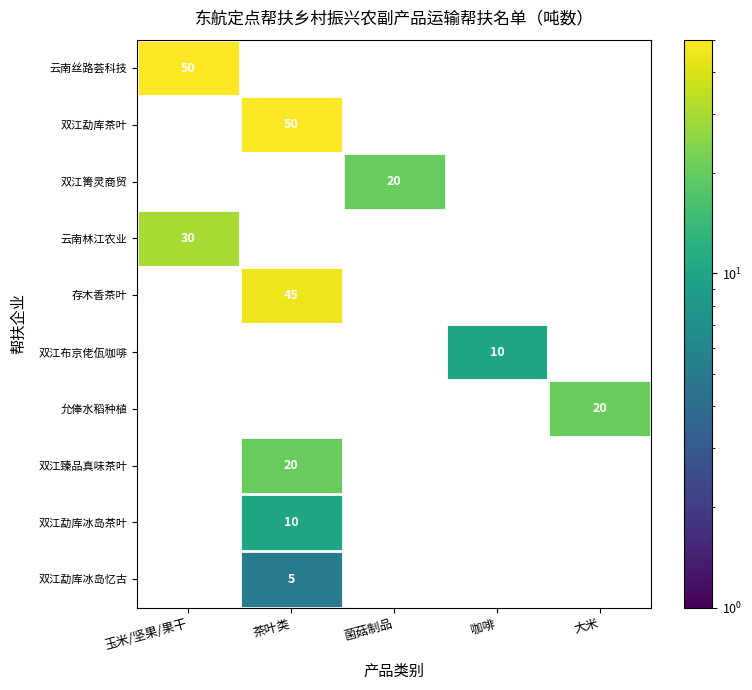

The 双江布京佬佤咖啡 series shows 10 at 咖啡. True or false?

True